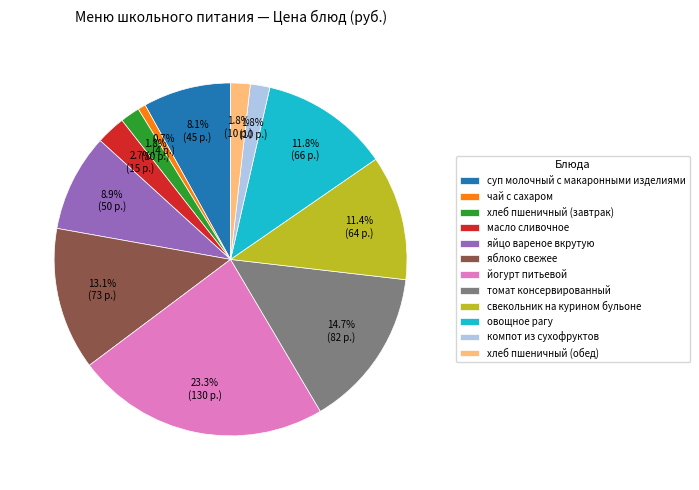

Which category has the smallest portion of the pie?

чай с сахаром